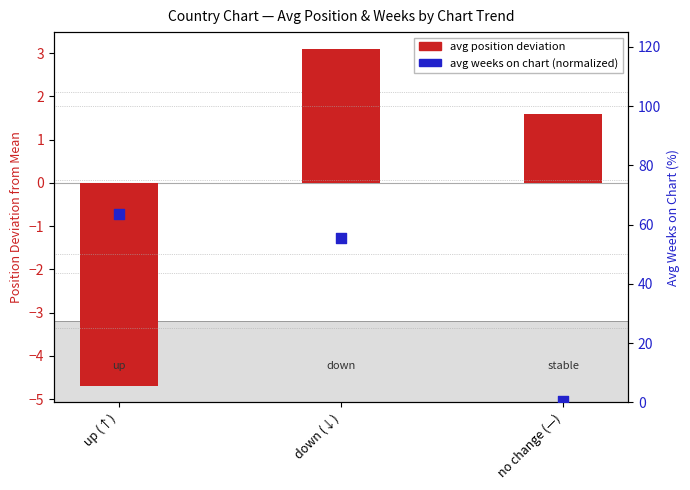

Which series reaches the maximum Y coordinate?

avg weeks (pct)